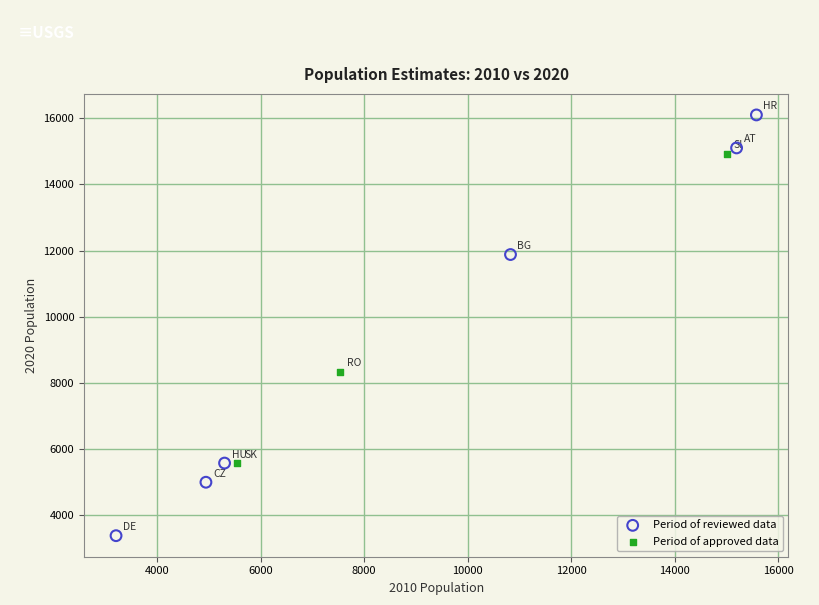

Which series contains the lowest Y value?

Period of reviewed data